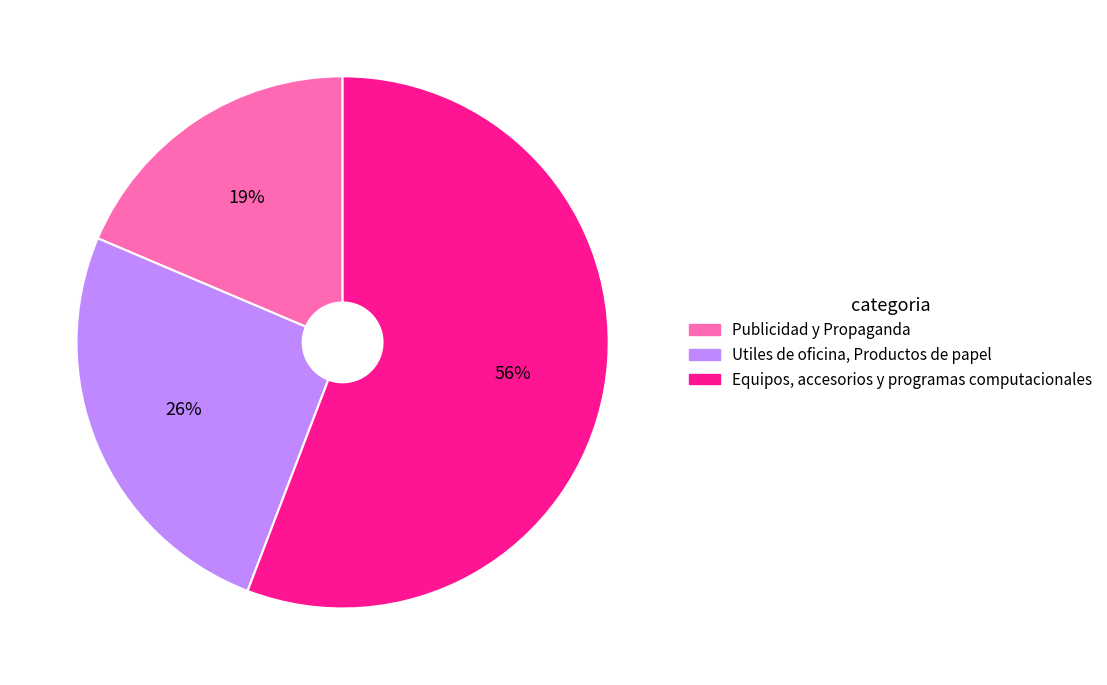

To the nearest percent, what is the combined percentage of Equipos, accesorios y programas computacionales and Utiles de oficina, Productos de papel?

81%